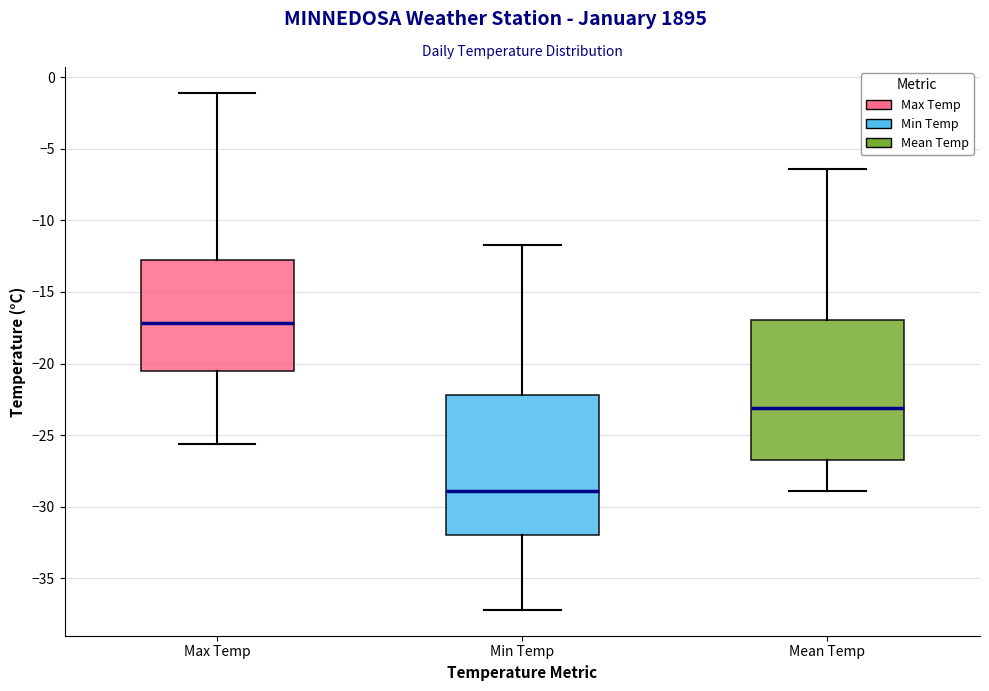

Reading left to right, read every box against the y-axis: the position of its median line, the range the box covers, and the ends of its whiskers. The values are not printed on the chart, so give them approximately, as read against the axis.

Max Temp: median -17.0, box -20.5 to -12.5, whiskers -25.5 to -1.0
Min Temp: median -29.0, box -32.0 to -22.0, whiskers -37.0 to -11.5
Mean Temp: median -23.0, box -26.5 to -17.0, whiskers -29.0 to -6.5